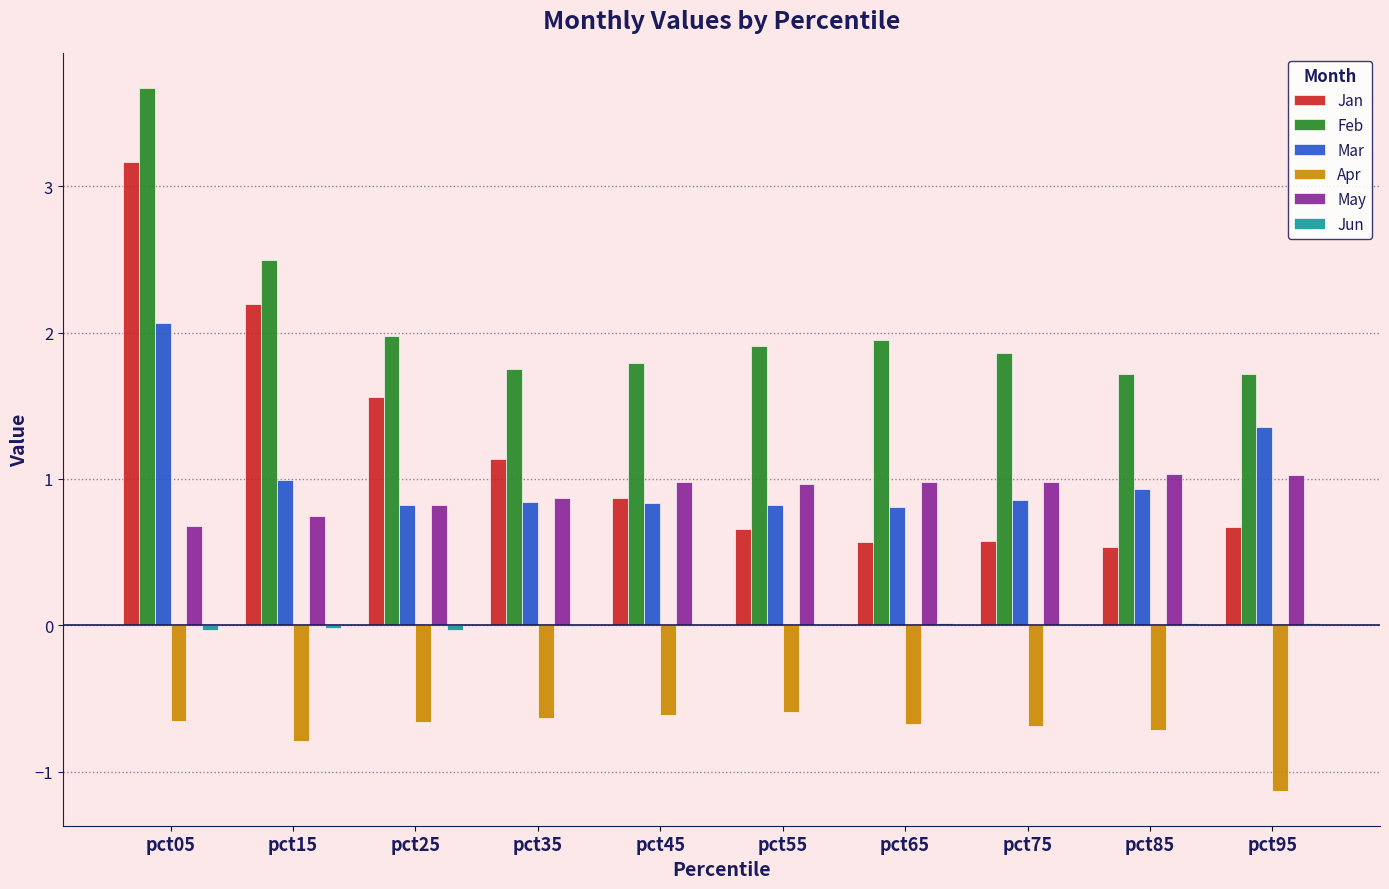

Does the chart contain stacked bars?

No